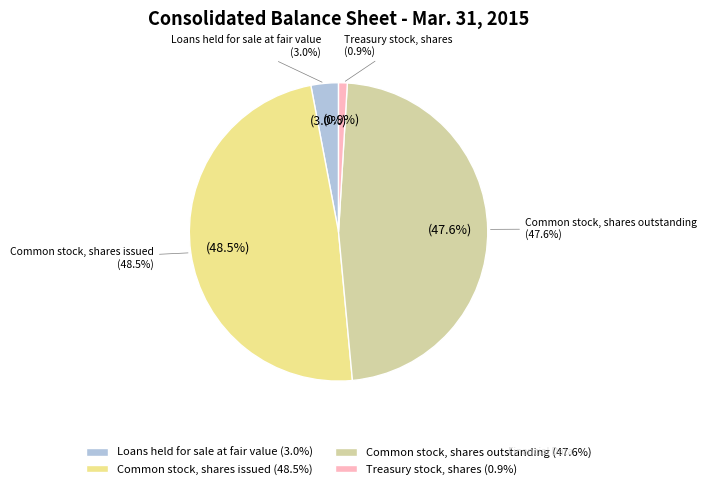

Which category has the biggest portion of the pie?

Common stock, shares issued